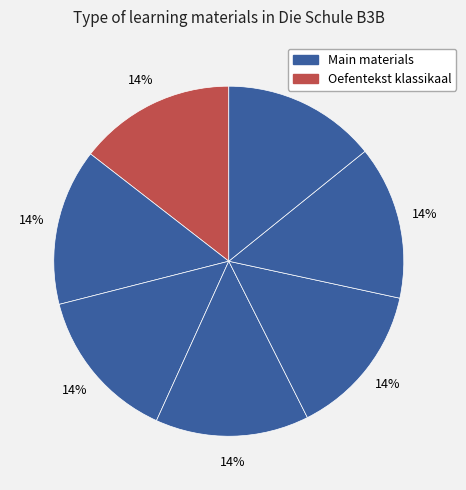

Does any single category account for the majority?

No